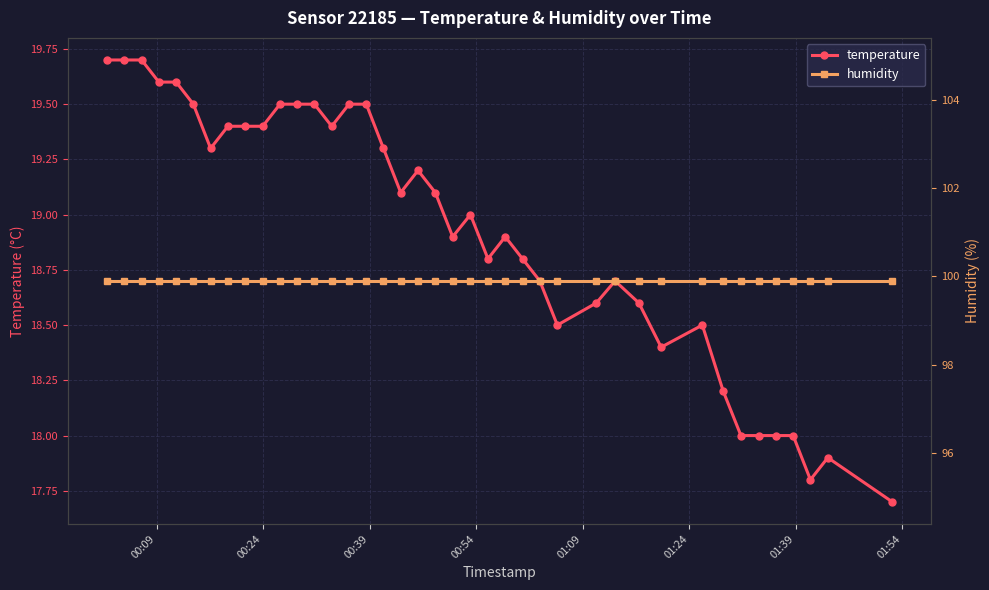

What is the lowest value of the temperature series?

17.7